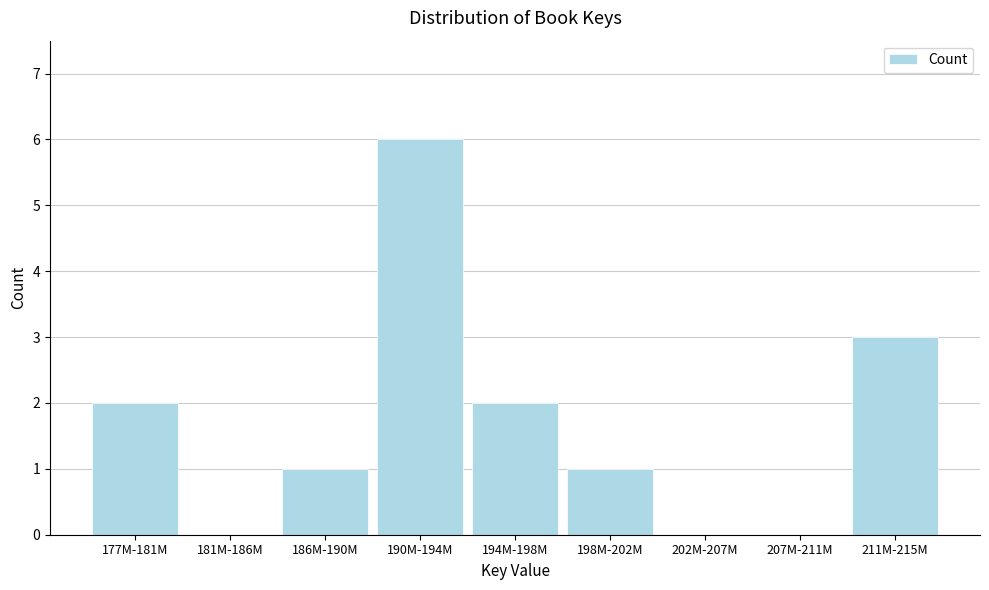

Reading left to right, extract all data points from this chart.

177M-181M=2	181M-186M=0	186M-190M=1	190M-194M=6	194M-198M=2	198M-202M=1	202M-207M=0	207M-211M=0	211M-215M=3